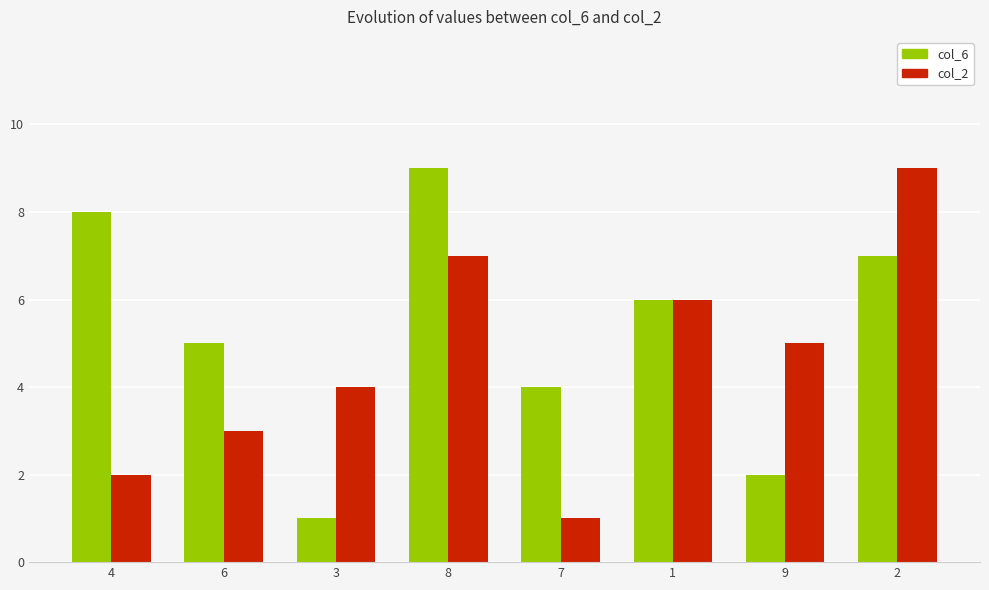

Where is col_6 nearest to the value 5?

6